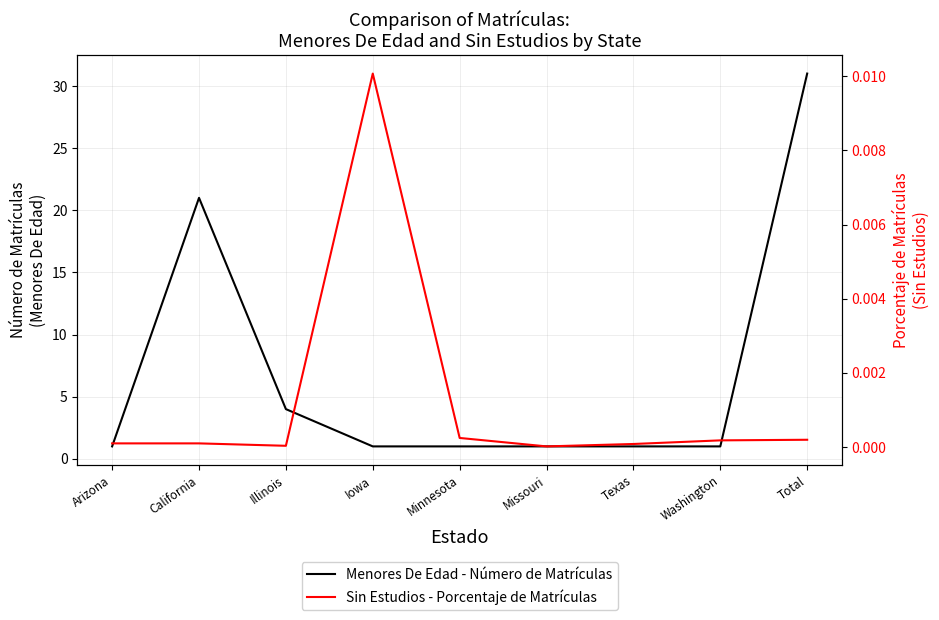

How many interior local peaks does the Menores De Edad - Número de Matrículas series have?

1